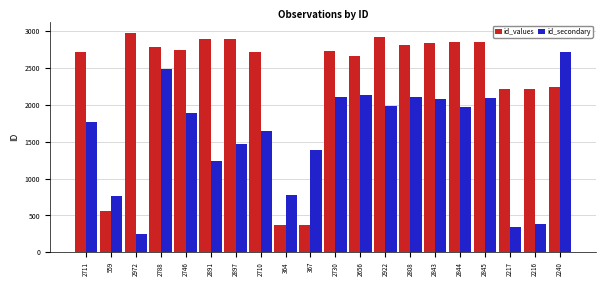

The value of id_secondary at 2843 is 506. True or false?

False